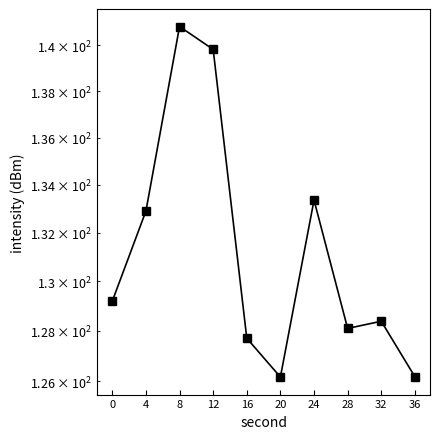

True or false: the data has more than 0 interior local peaks.

True